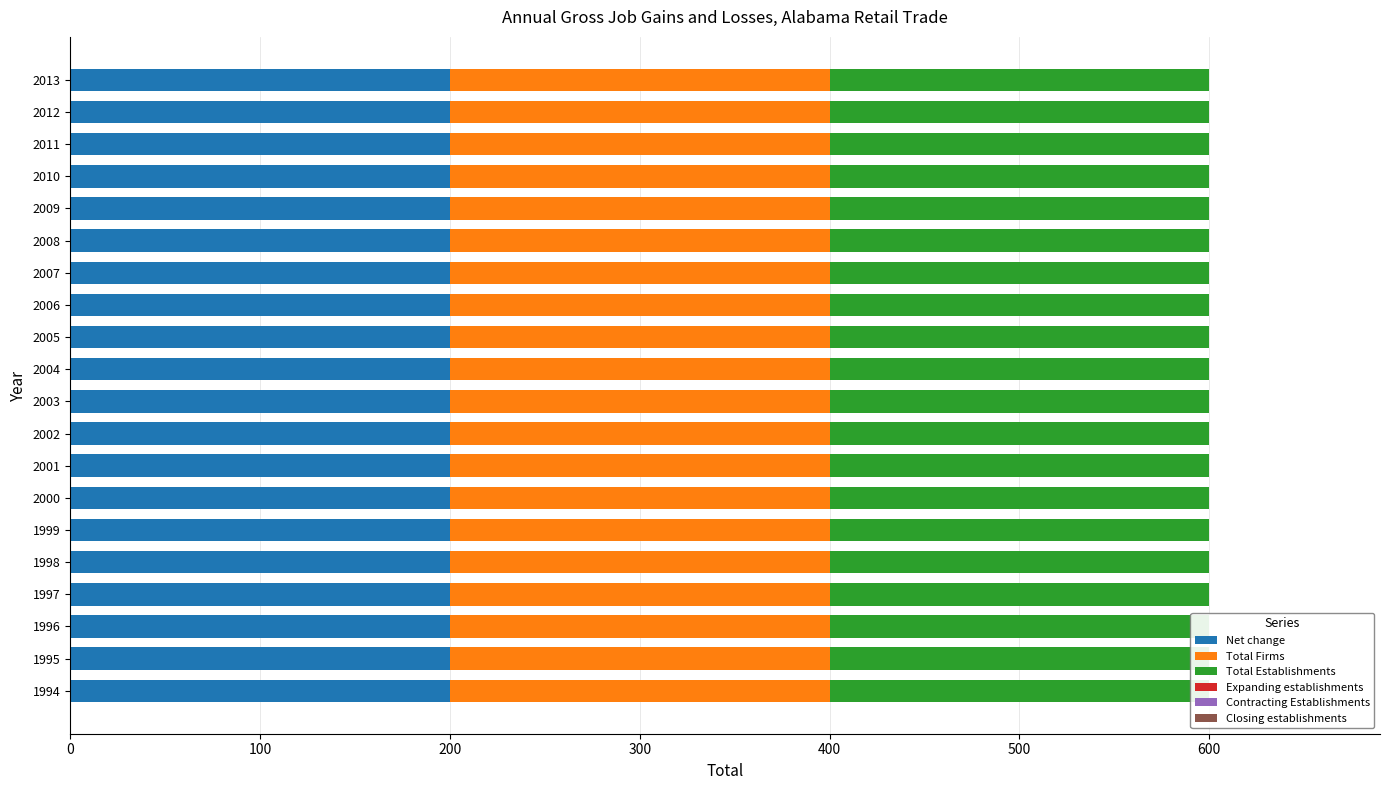

List the labels in order of Net change value, smallest first.

1994, 1995, 1996, 1997, 1998, 1999, 2000, 2001, 2002, 2003, 2004, 2005, 2006, 2007, 2008, 2009, 2010, 2011, 2012, 2013